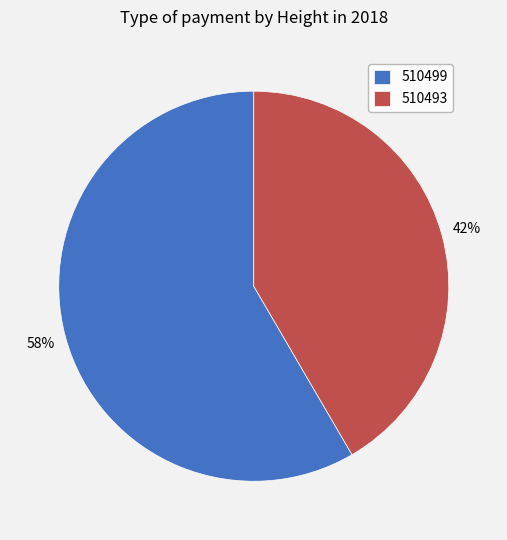

Combined, do 510499 and 510493 account for over 50%?

Yes